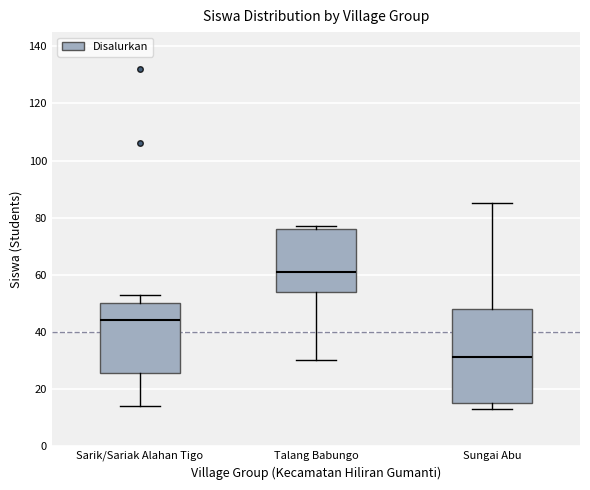

Reading left to right, read every box against the y-axis: the position of its median line, the range the box covers, and the ends of its whiskers. The values are not printed on the chart, so give them approximately, as read against the axis.

Sarik/Sariak Alahan Tigo: median 44, box 26 to 50, whiskers 14 to 54
Talang Babungo: median 62, box 54 to 76, whiskers 30 to 78
Sungai Abu: median 32, box 16 to 48, whiskers 14 to 86